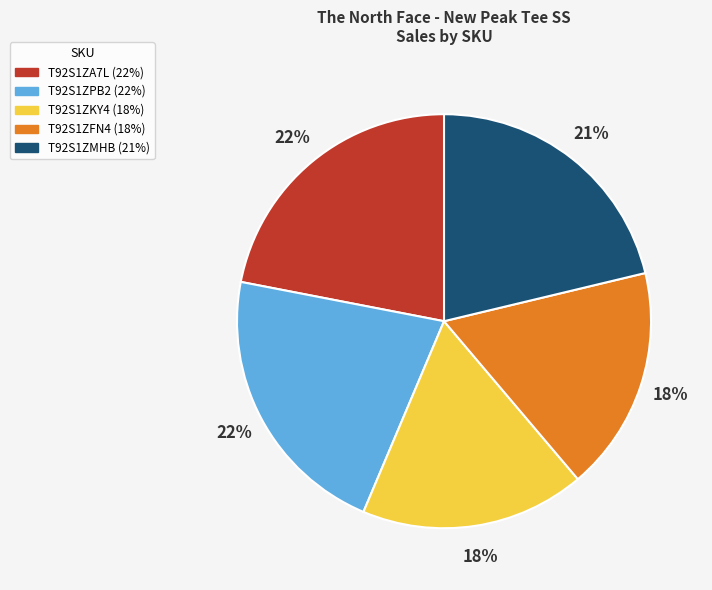

To the nearest percent, what percentage of the pie is T92S1ZFN4?

18%